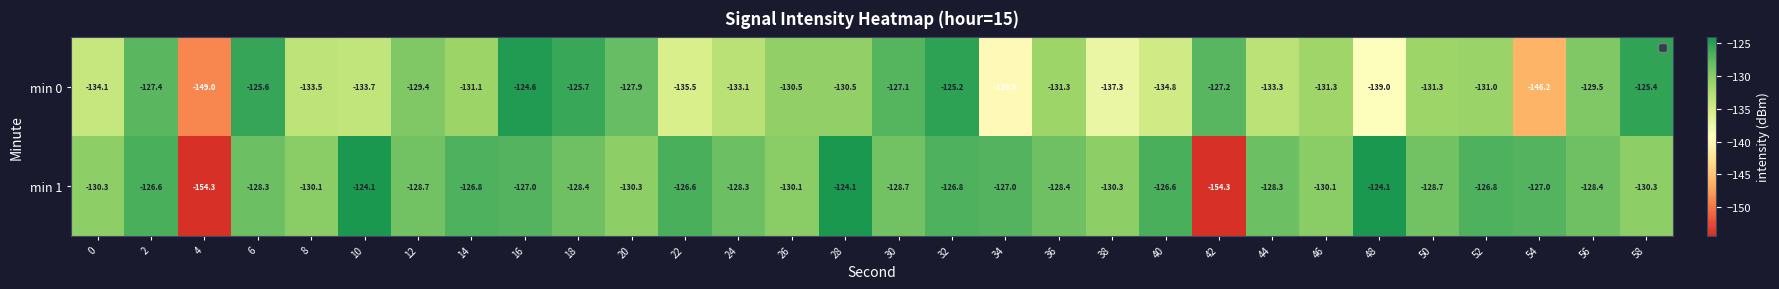

What is the maximum value for min 0?

-124.6